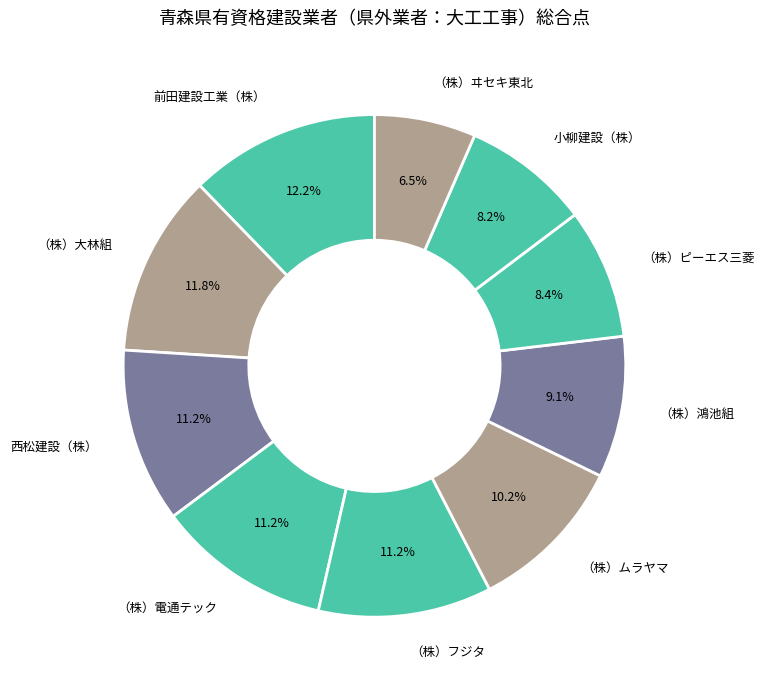

Is there any slice that represents more than half of the pie?

No